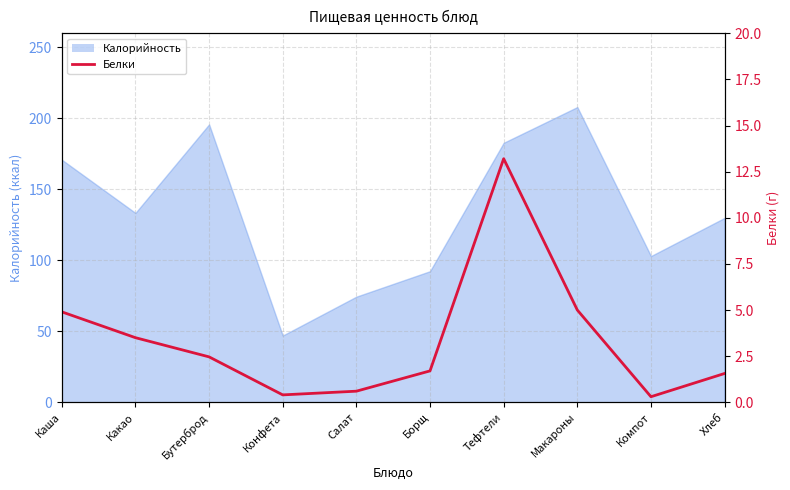

How many points are lower than both their immediate neighbors (excluding endpoints)?

2